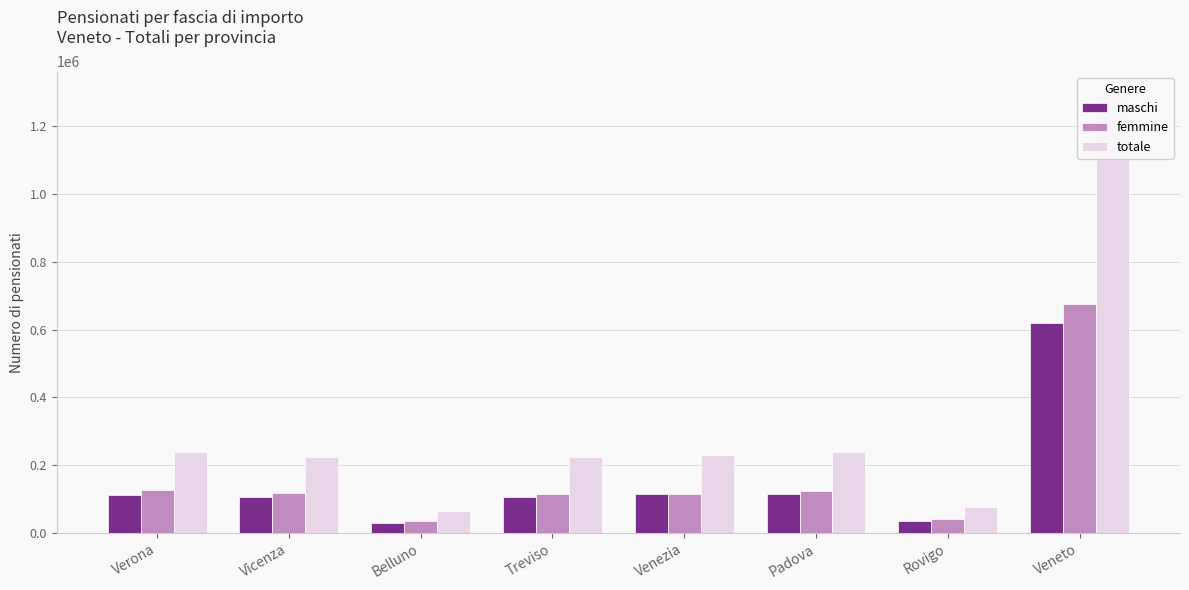

How many data points in maschi are above 112907?

3